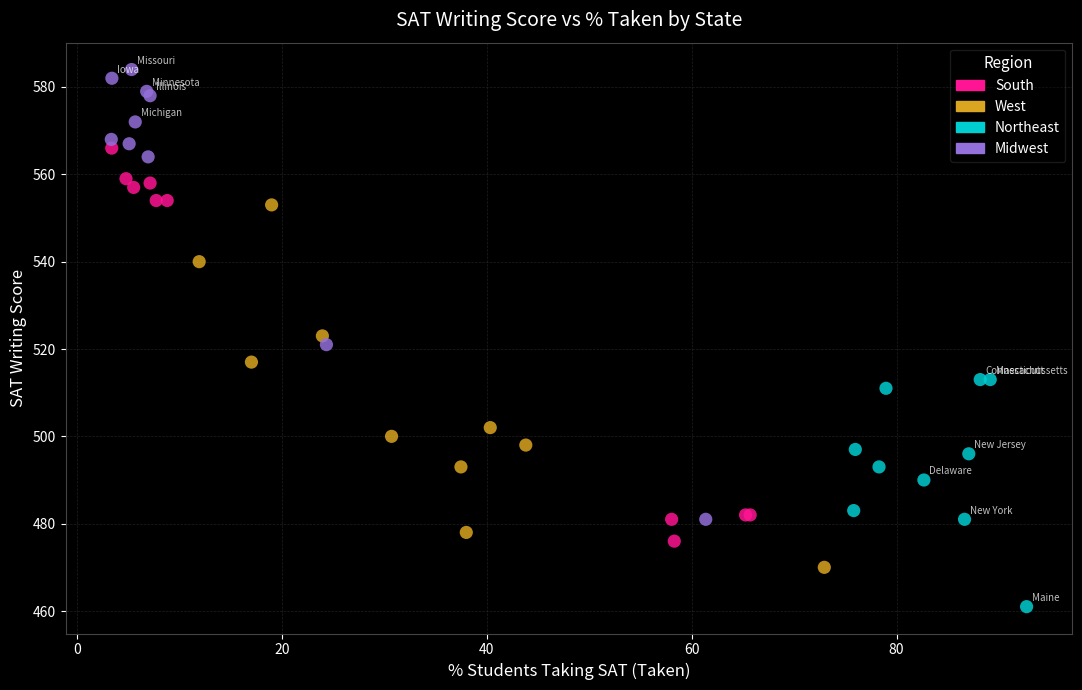

Which series contains the highest Y value?

Midwest